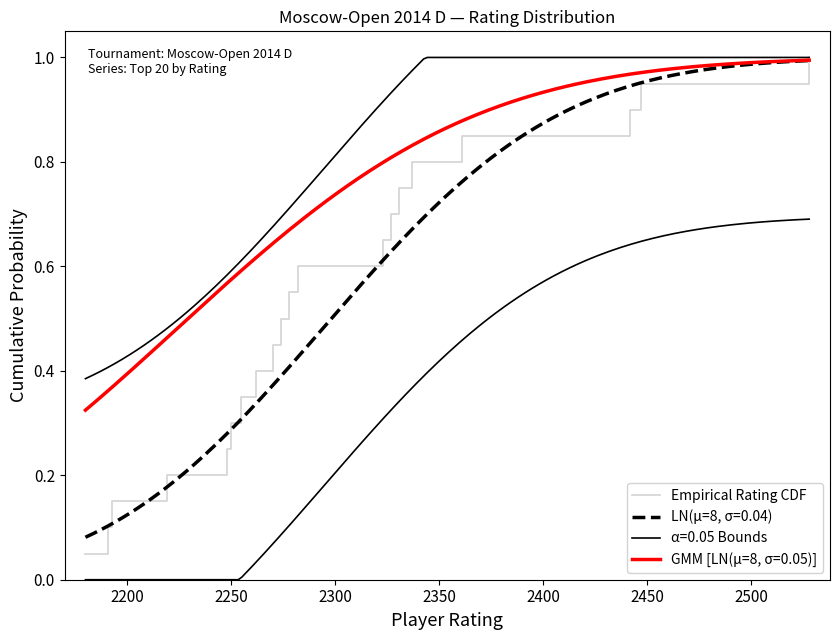

What is the smallest value displayed?

0.1